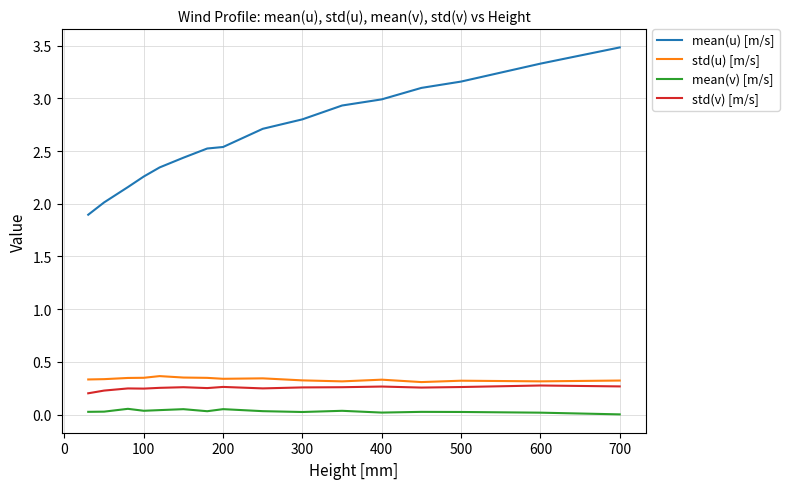

List the series in order of their peak value, highest first.

mean(u) [m/s], std(u) [m/s], std(v) [m/s], mean(v) [m/s]